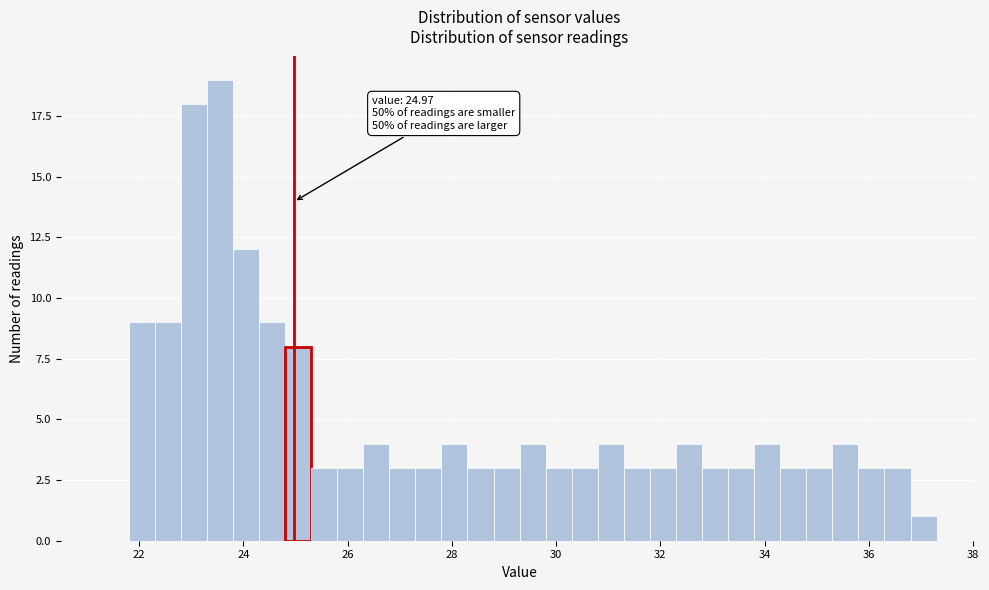

Read against the x-axis, roughly where is the centre of the tallest bar?

23.6